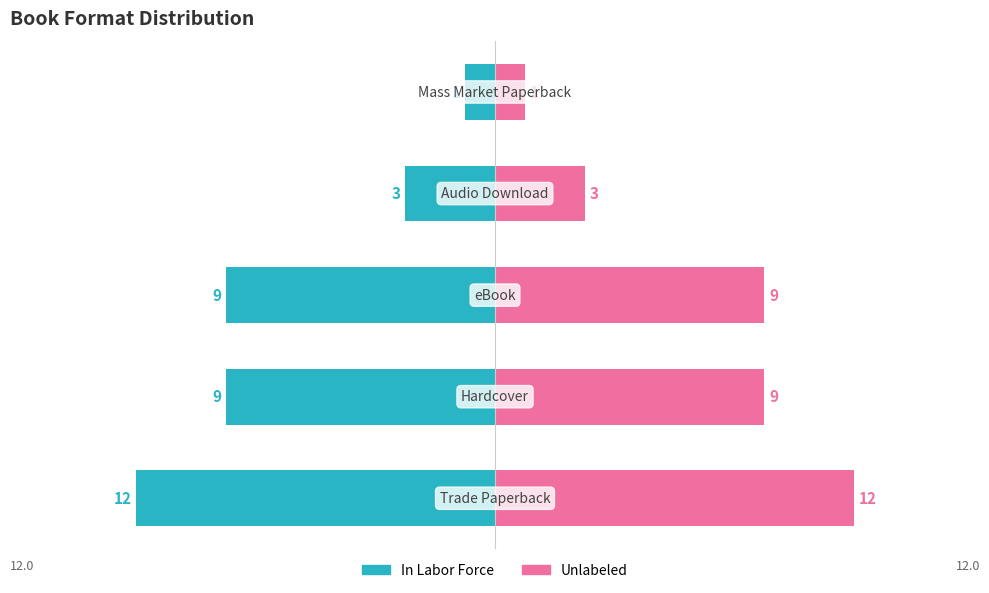

What is the sum of all In Labor Force values?

-34